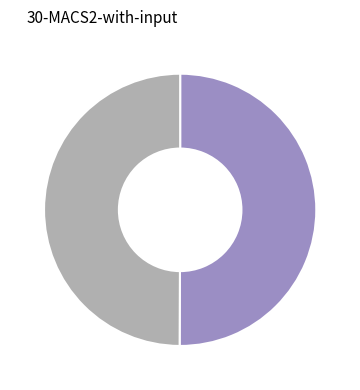

Count the number of slices in the pie.

2